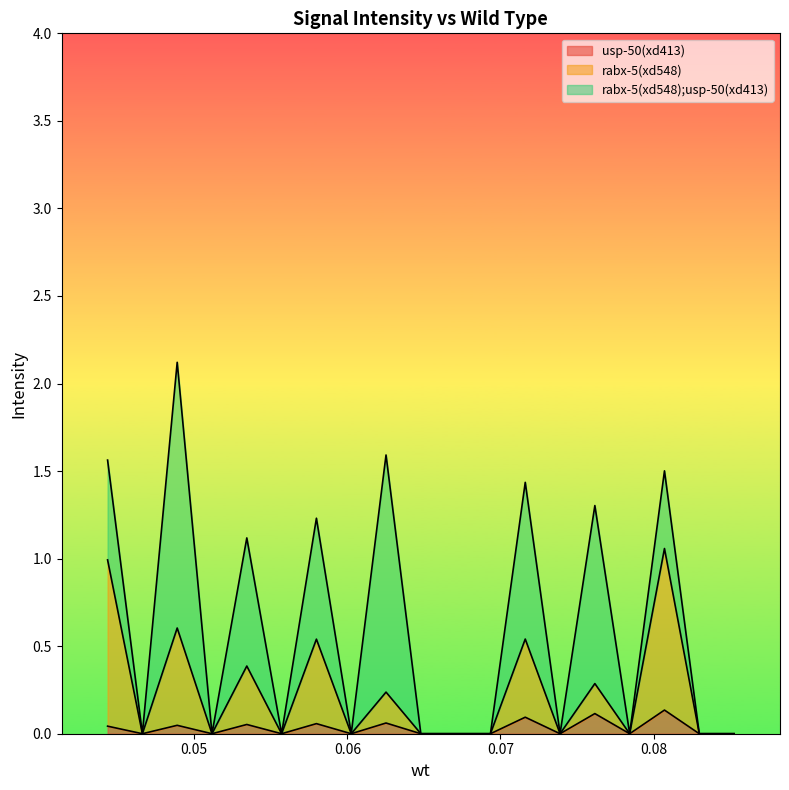

Where is the first local minimum for rabx-5(xd548);usp-50(xd413)?

2